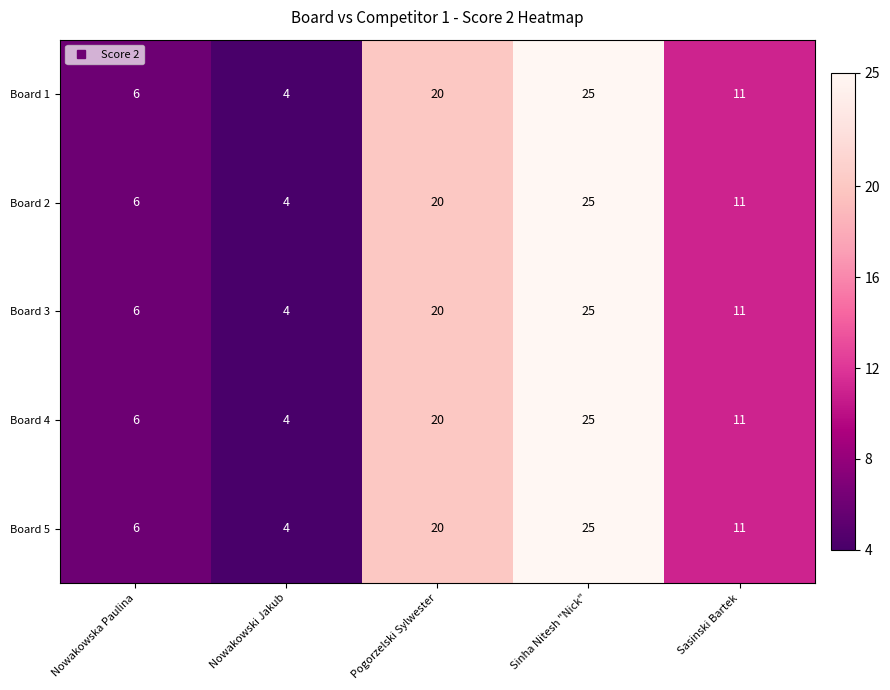

At which category does the chart reach its peak across all series?

Sinha Nitesh "Nick"